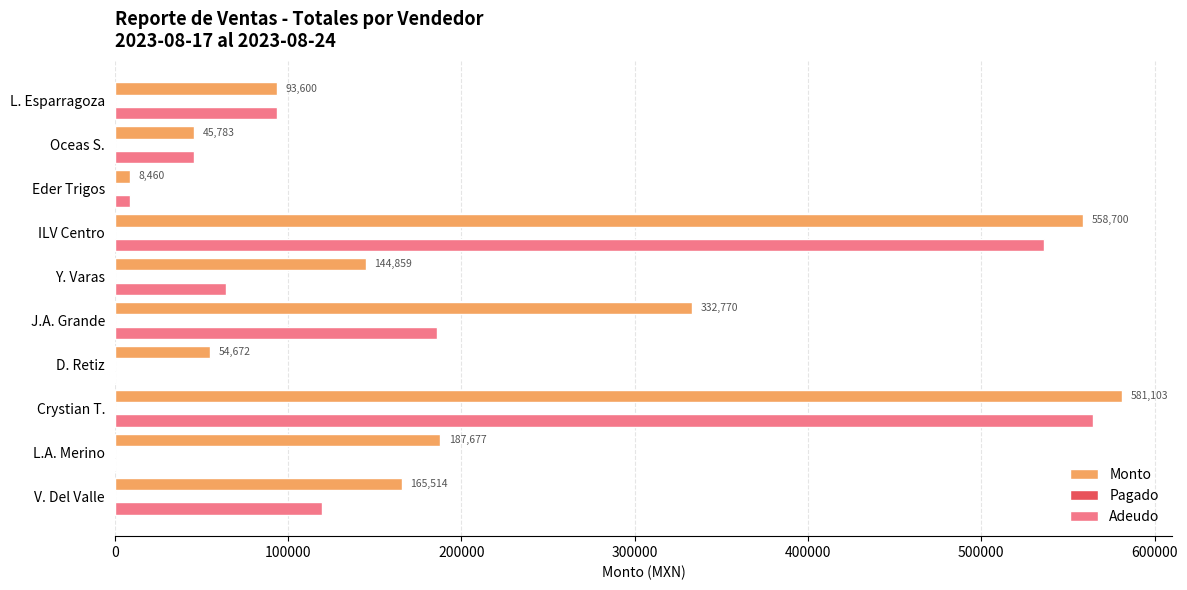

What value does the Monto series have at Eder Trigos?

8460.0